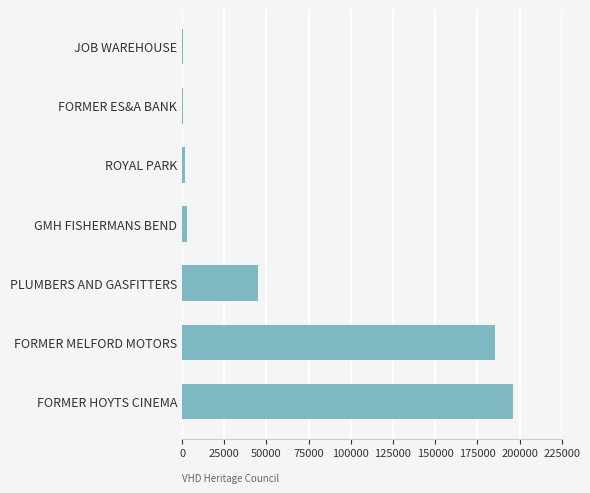

The chart shows a value of 196067 at FORMER HOYTS CINEMA. True or false?

True